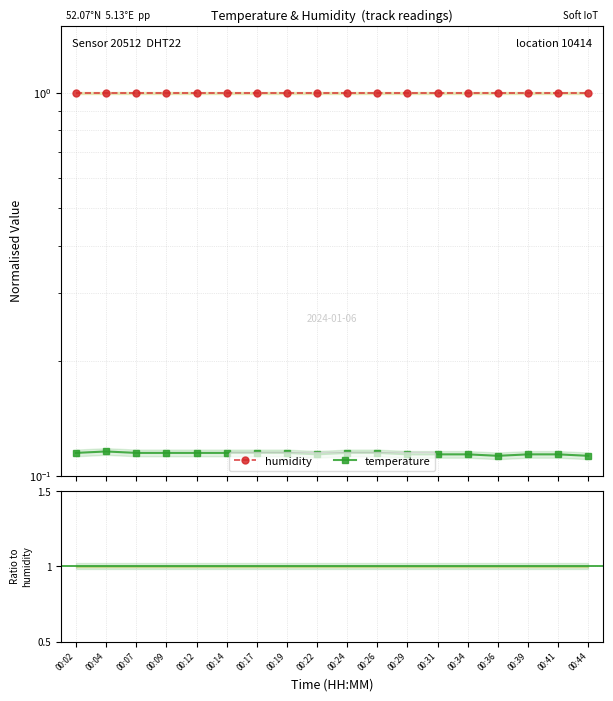

True or false: humidity has a value of 1.0 at 00:09.

True